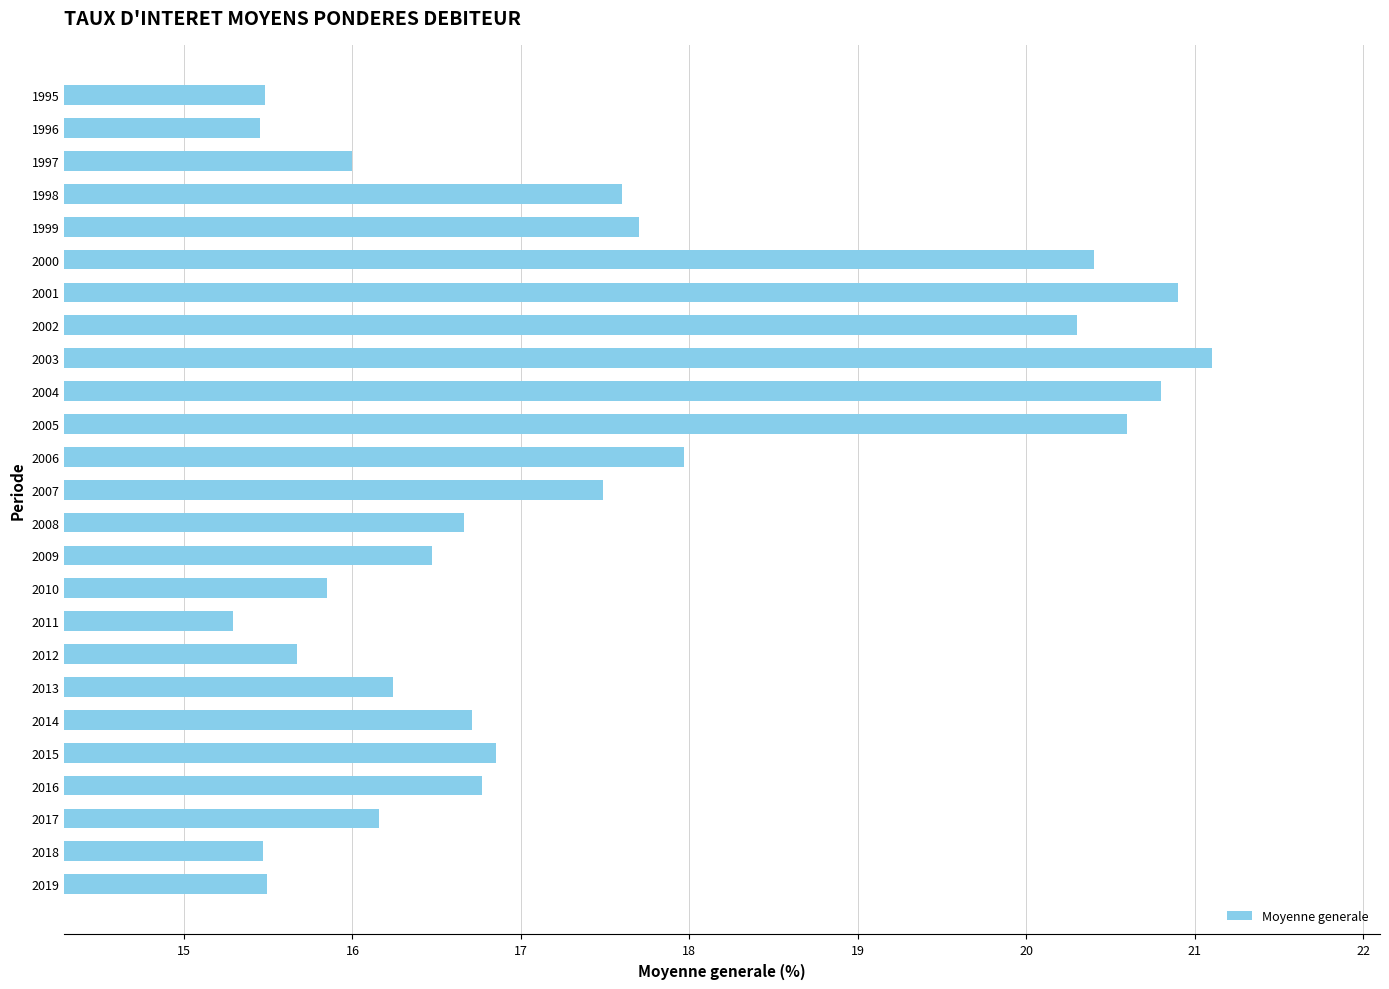

What is the minimum value shown in the chart?

15.3